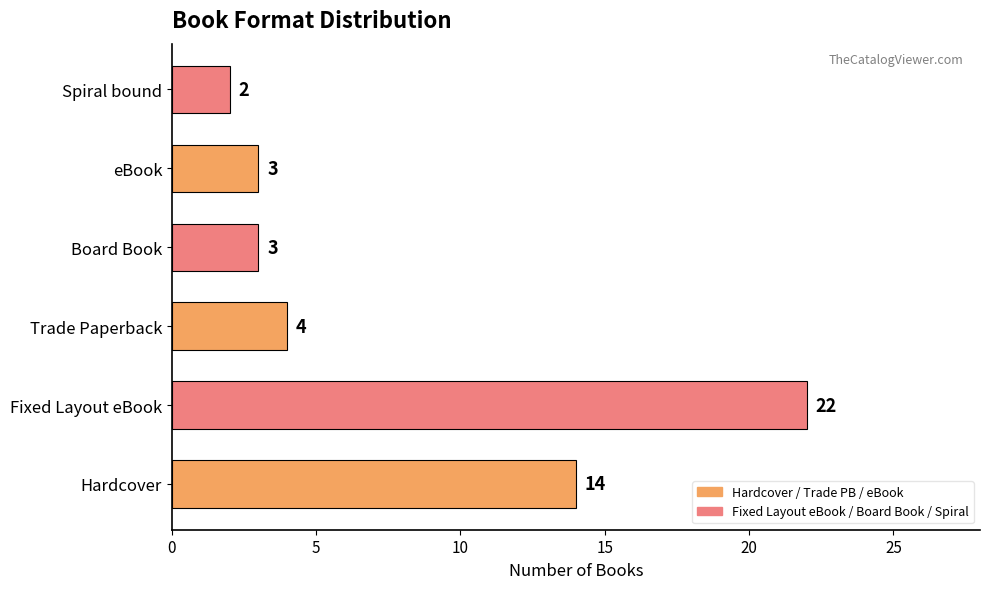

True or false: the data shows 5 at Board Book.

False